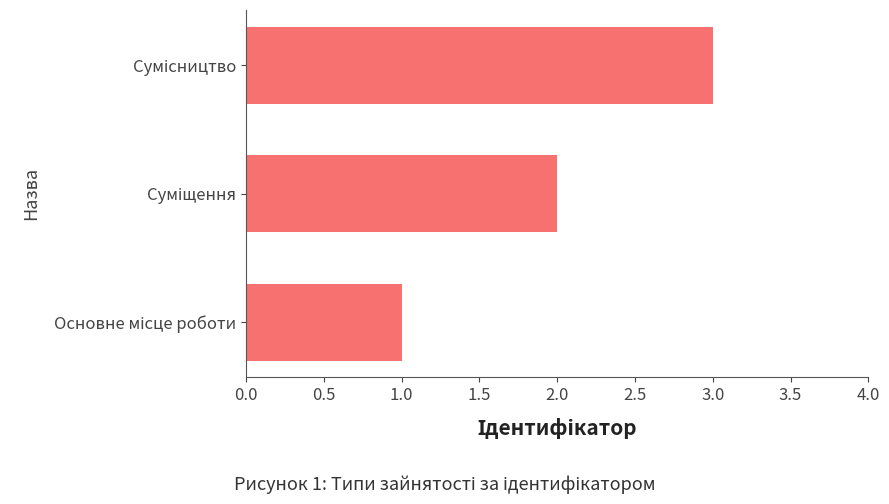

What is the greatest value displayed?

3